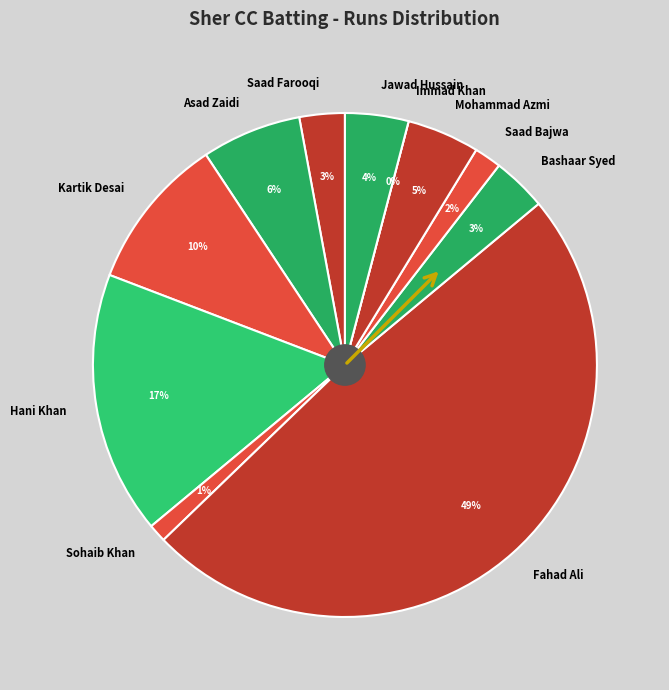

How many slices are in this pie chart?

11